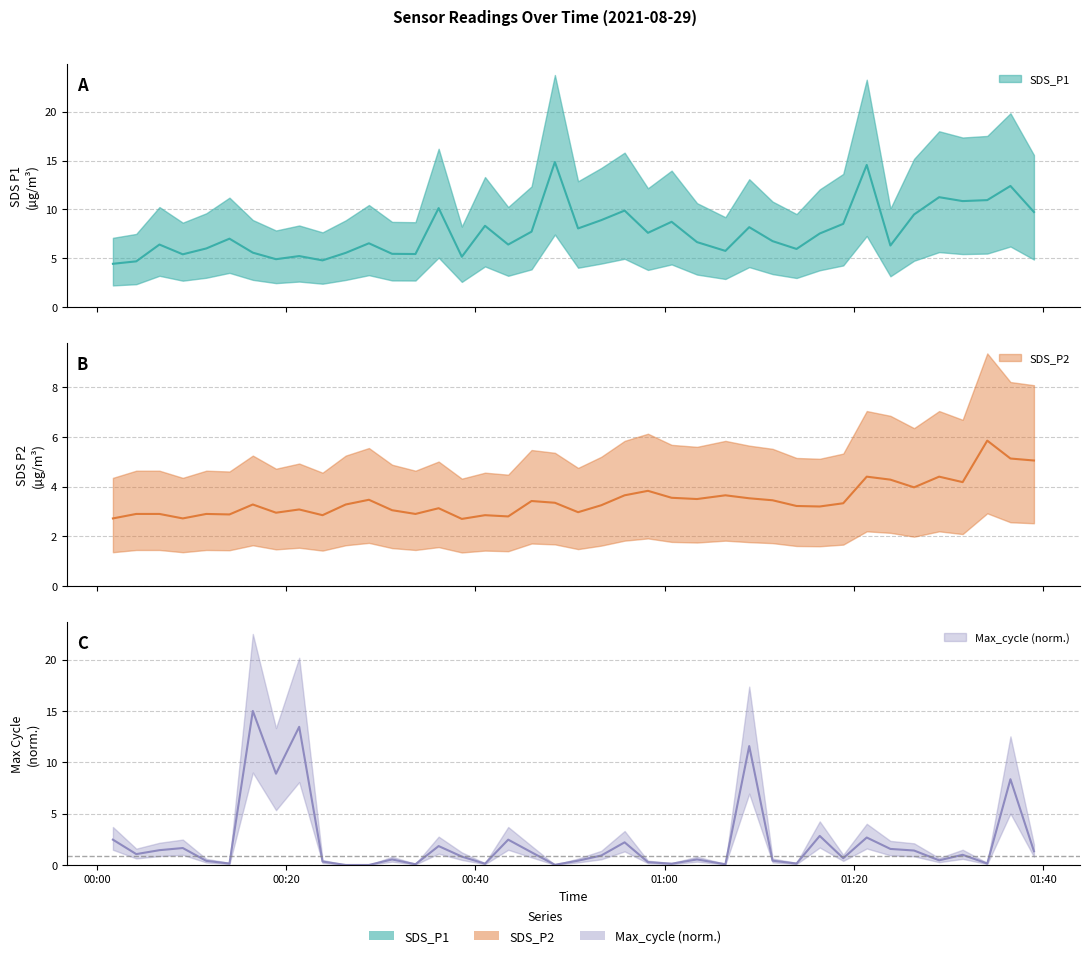

What is the highest value of the Max_cycle series?

15.0